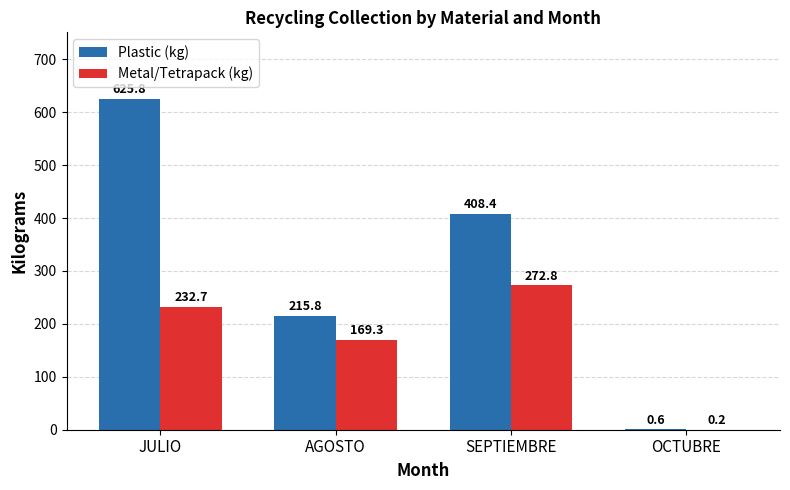

Is it true that Metal/Tetrapack (kg) equals 287.9 at AGOSTO?

False